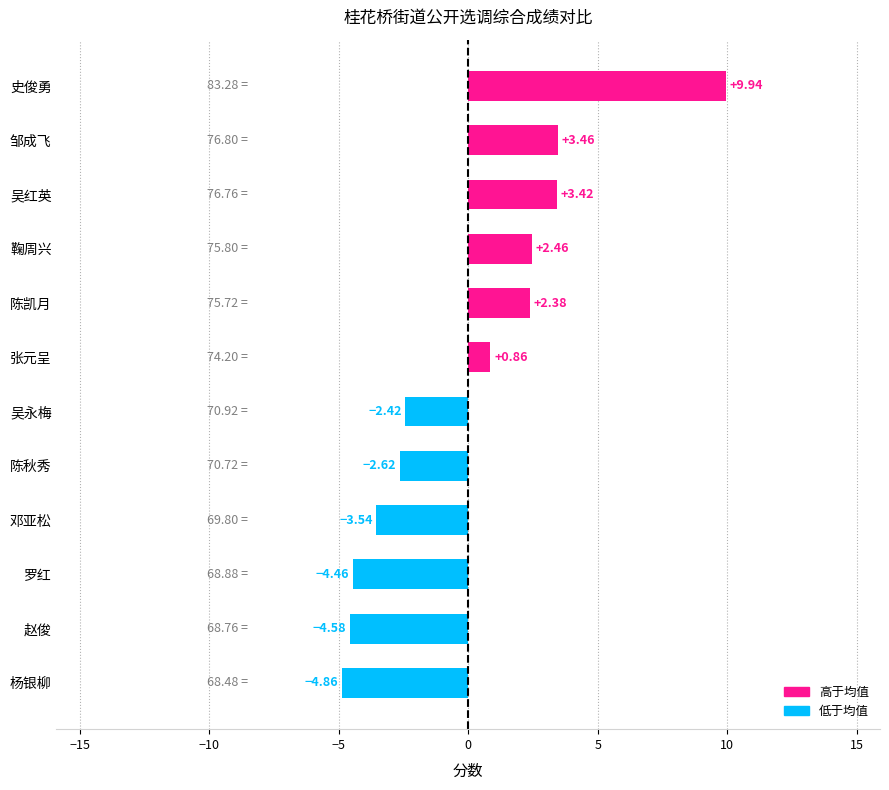

Does the chart contain any negative values?

Yes